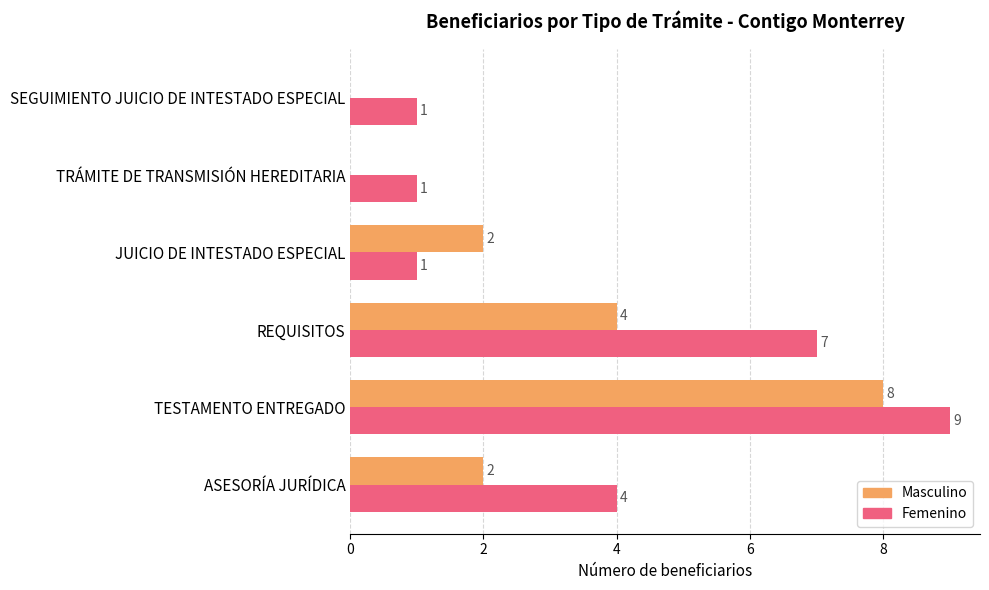

True or false: Femenino has a value of 2 at ASESORÍA JURÍDICA.

False